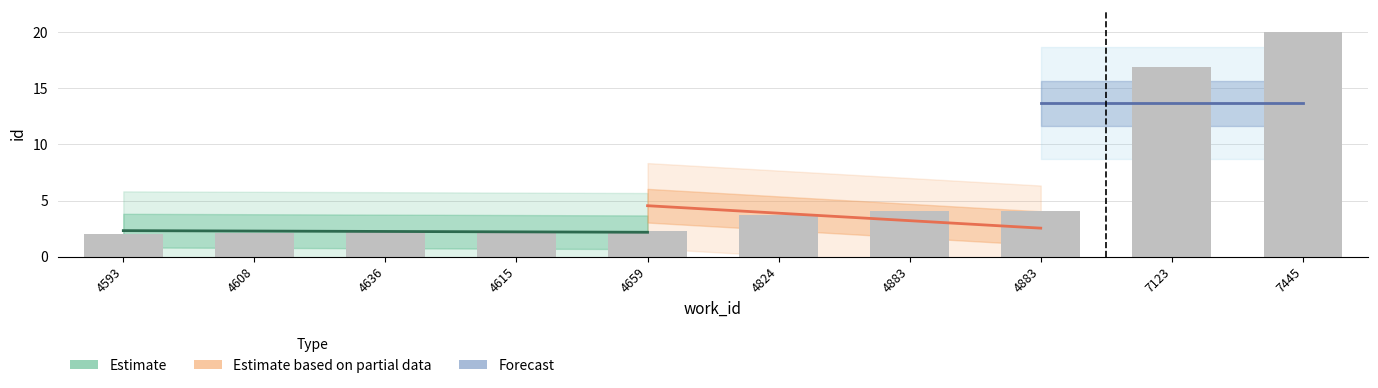

How many bars are there in total?

10